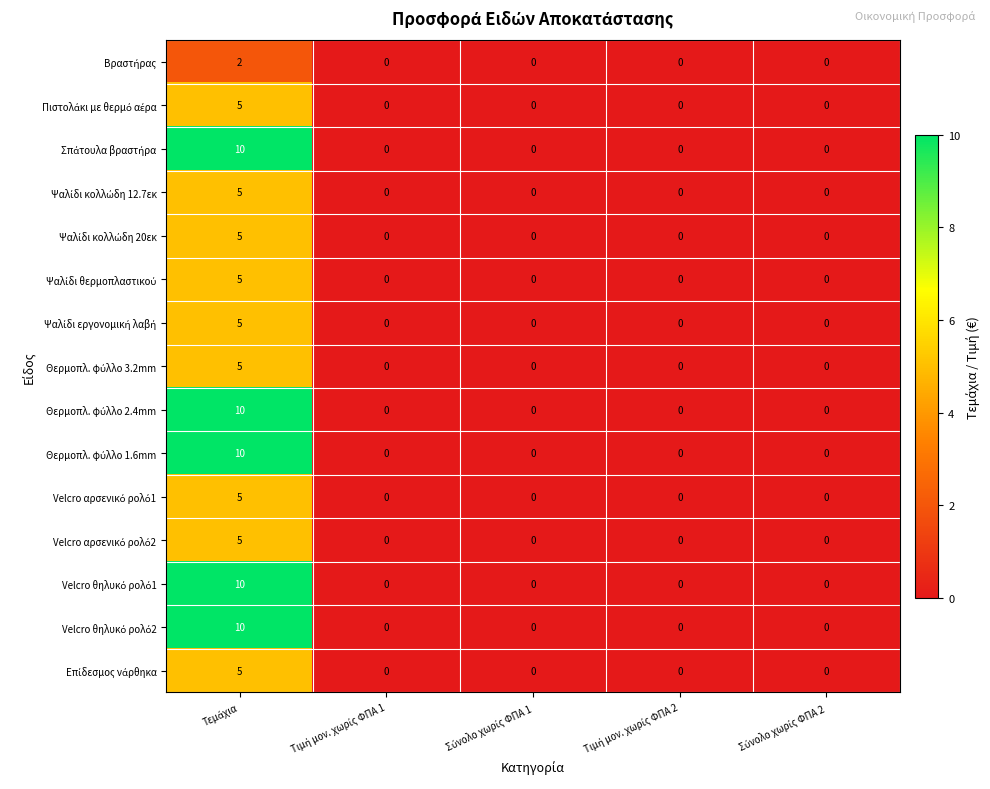

Count the number of categories in the chart.

5